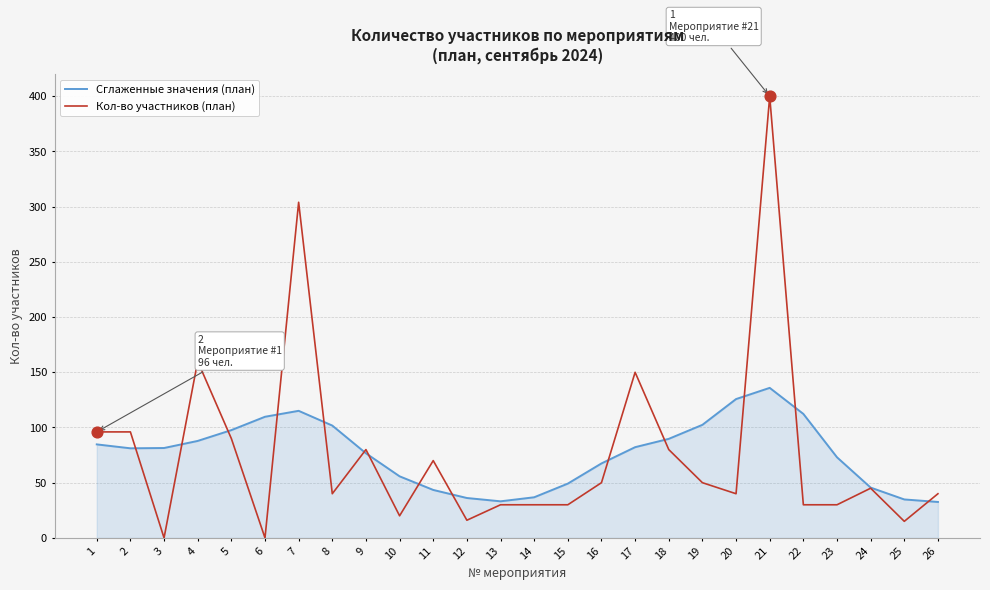

What is the difference between the highest and lowest values at 23?

43.0